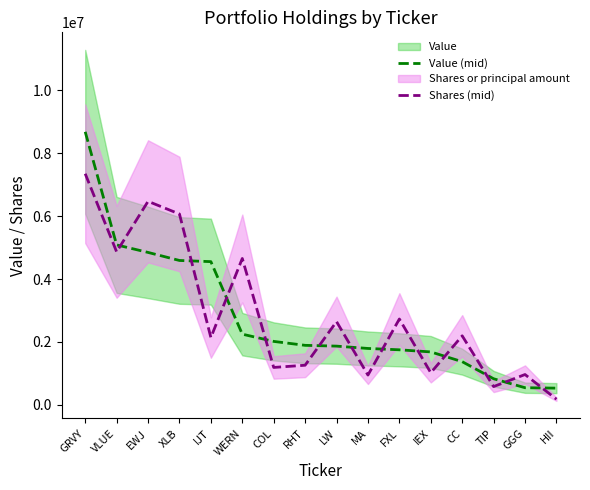

How many intersections are there between Shares (mid) and Value (mid)?

12